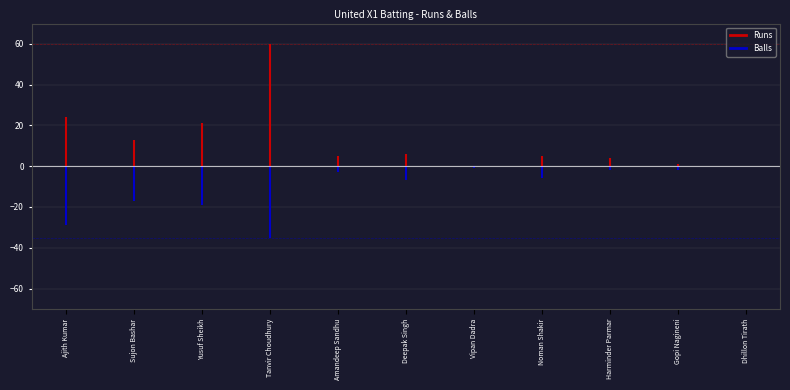

True or false: Runs has more than 0 points higher than both neighbors.

True